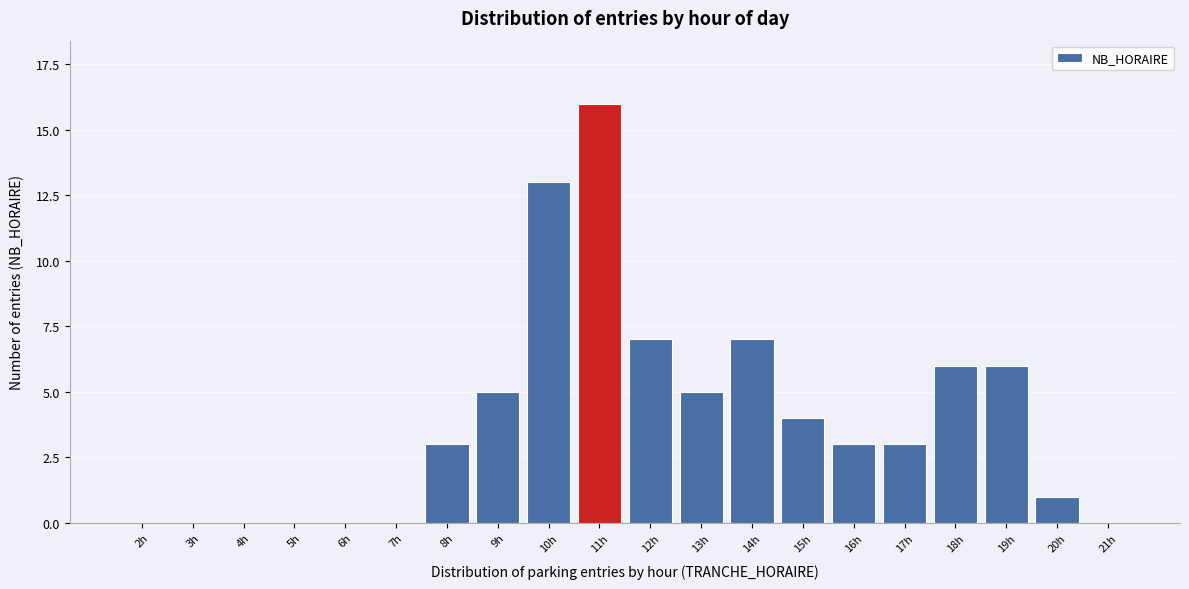

Reading left to right, transcribe all the data shown in this chart.

2h=0	3h=0	4h=0	5h=0	6h=0	7h=0	8h=3	9h=5	10h=13	11h=16	12h=7	13h=5	14h=7	15h=4	16h=3	17h=3	18h=6	19h=6	20h=1	21h=0